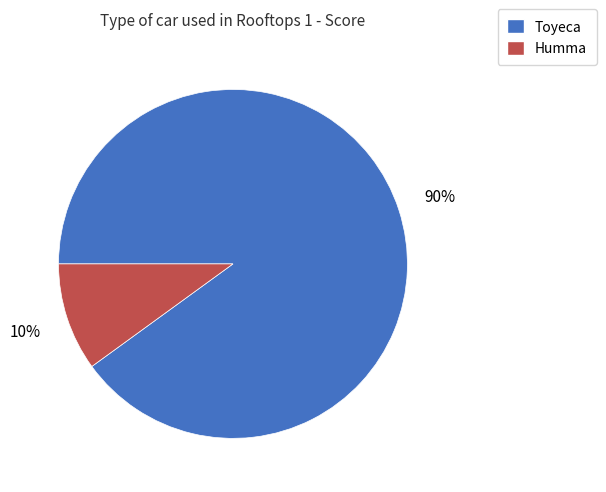

To the nearest percent, what is the average slice percentage?

50%